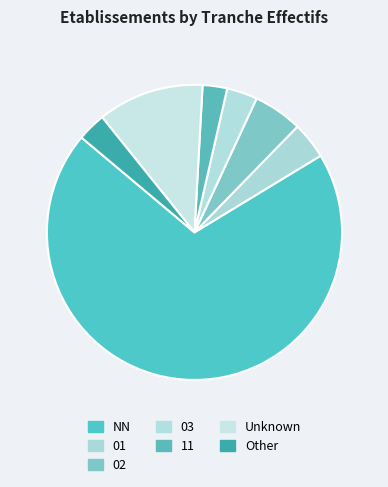

Which slice is the largest?

NN